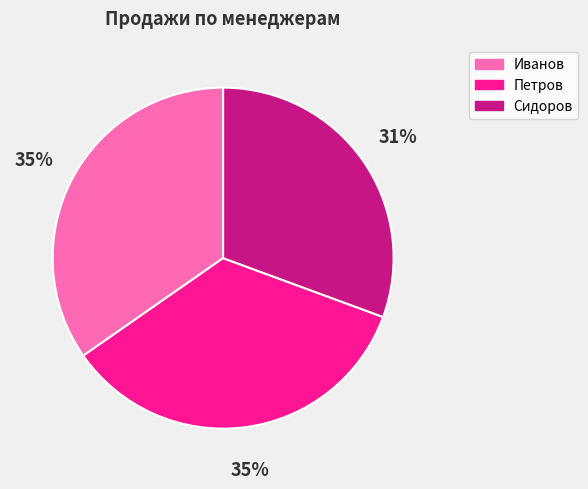

Do Сидоров and Петров together represent more than half of the pie?

Yes